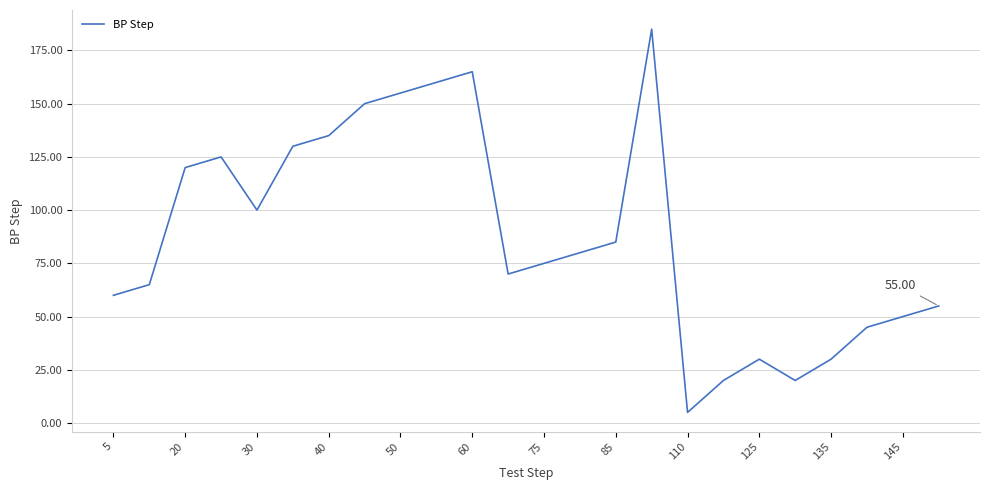

What is the difference between the maximum and minimum values?

180